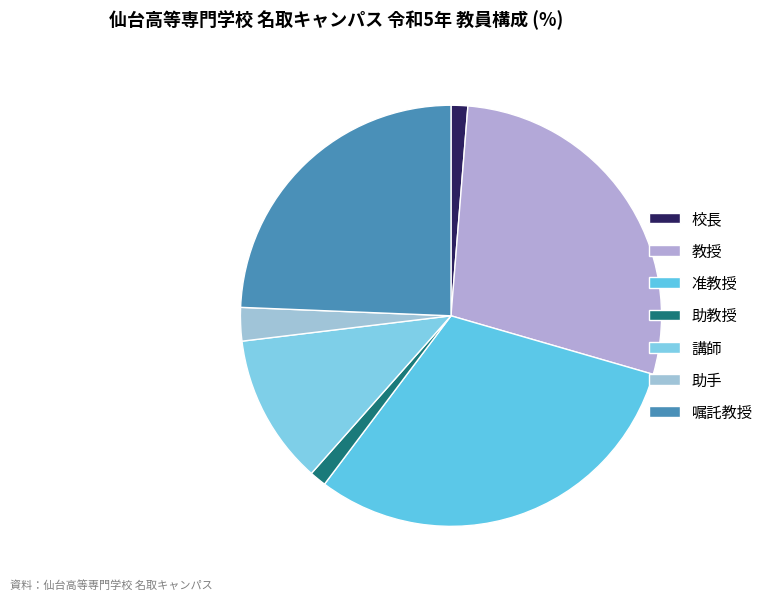

How many segments does this pie chart have?

7